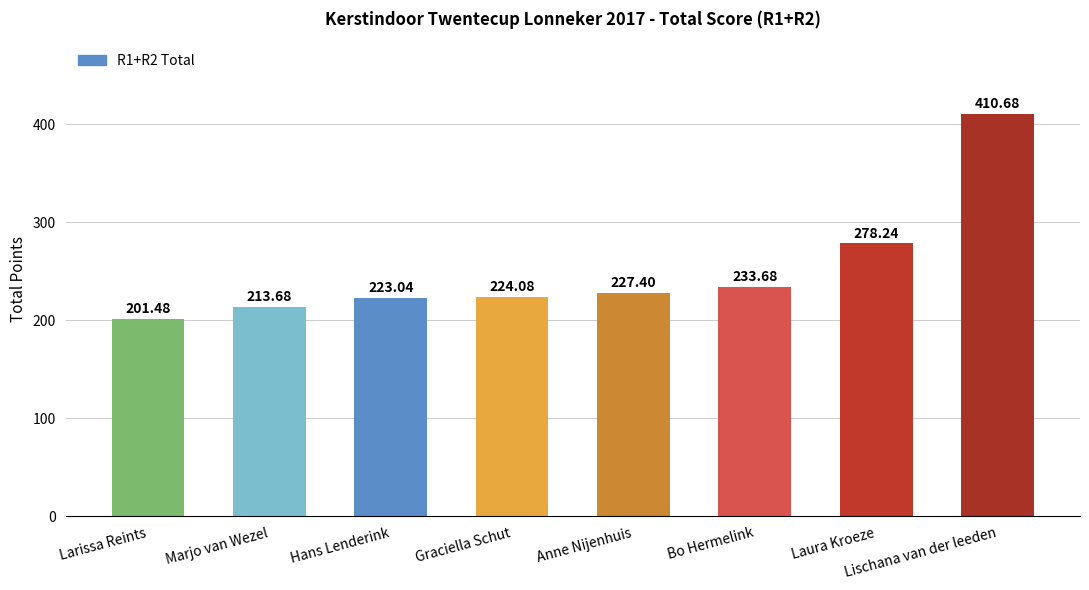

How many values are below 227?

4